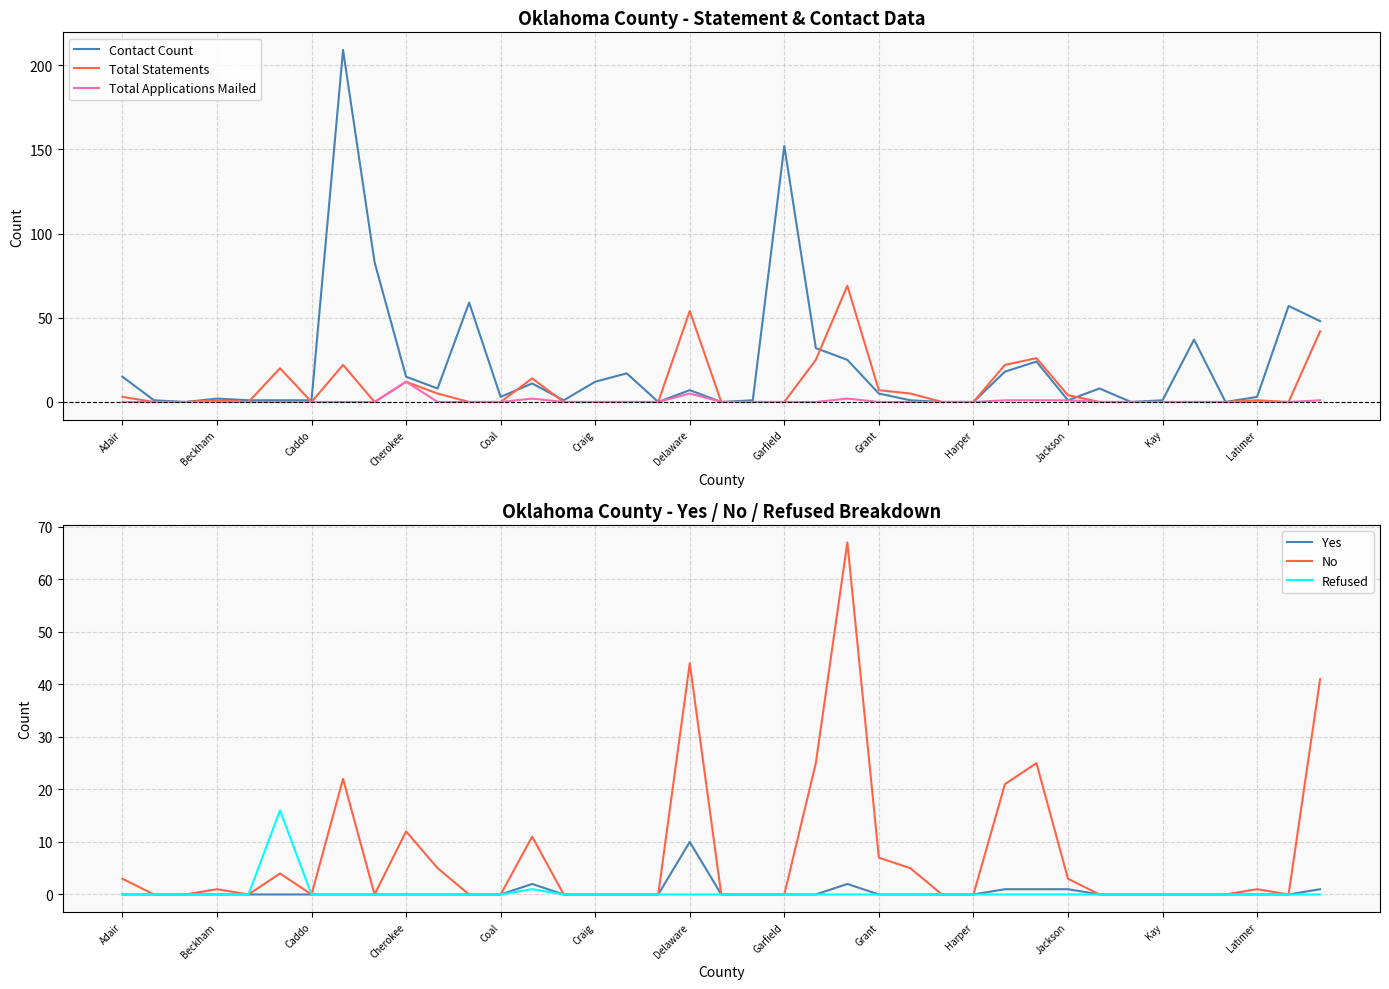

True or false: Contact Count and Total Applications Mailed intersect in this chart.

False